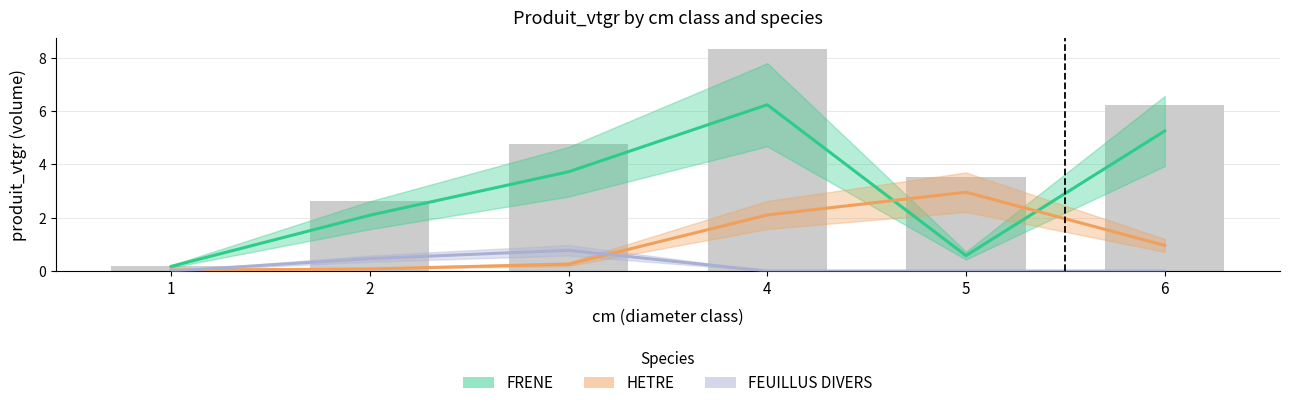

How many groups of bars are there?

6